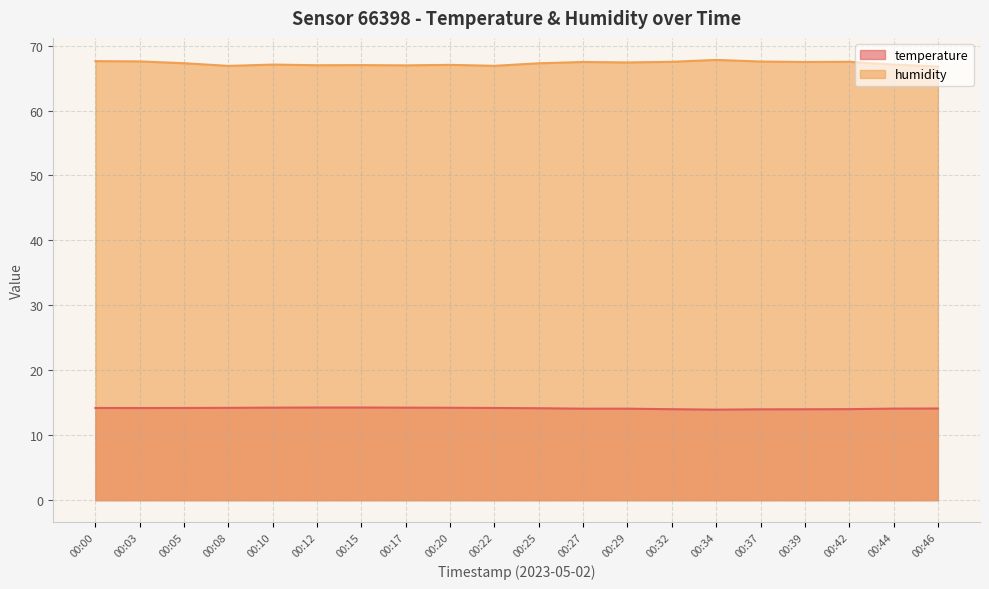

Does the chart have visible grid lines?

Yes